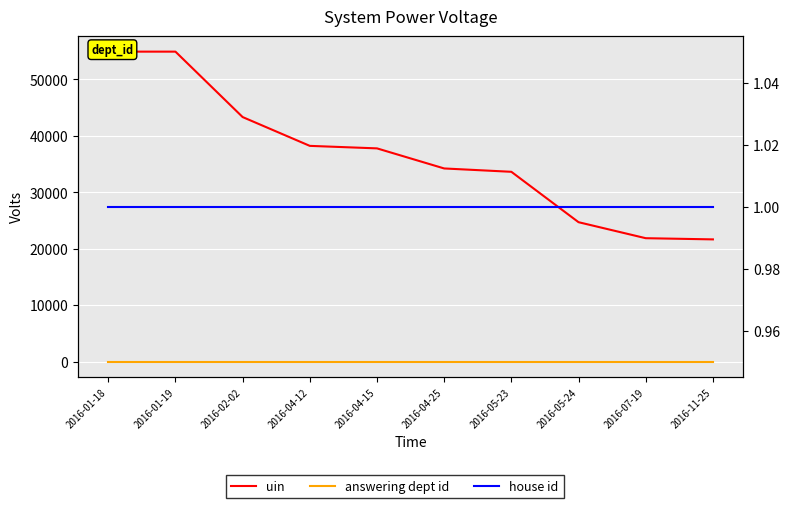

Rank the series by their maximum value, from lowest to highest.

house id, answering dept id, uin